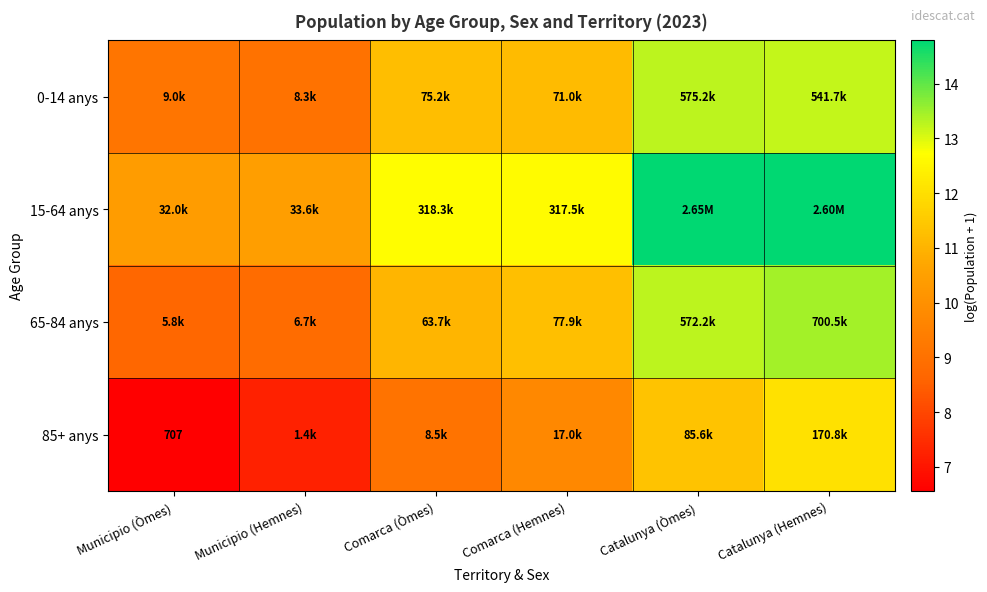

What is the spread (max minus min) of values at Municipio (Hemnes)?

3.2